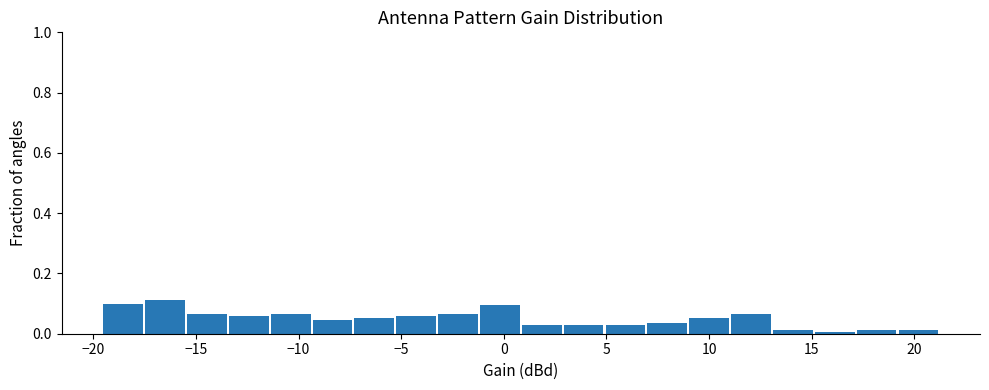

Reading left to right, list every bar in this chart as the range it spans on the x-axis followed by its height. Neither the bar edges nor the heights are printed on the chart, so give them approximately, as read against the axes.

-19.5 to -17.5: 0.10
-17.5 to -15.5: 0.12
-15.5 to -13.5: 0.06
-13.5 to -11.5: 0.06
-11.5 to -9.5: 0.06
-9.5 to -7.5: 0.04
-7.5 to -5.5: 0.06
-5.5 to -3.0: 0.06
-3.0 to -1.0: 0.06
-1.0 to 1.0: 0.10
1.0 to 3.0: 0.02
3.0 to 5.0: 0.02
5.0 to 7.0: 0.02
7.0 to 9.0: 0.04
9.0 to 11.0: 0.06
11.0 to 13.0: 0.06
13.0 to 15.0: under 0.02
15.0 to 17.0: under 0.02
17.0 to 19.0: under 0.02
19.0 to 21.0: under 0.02